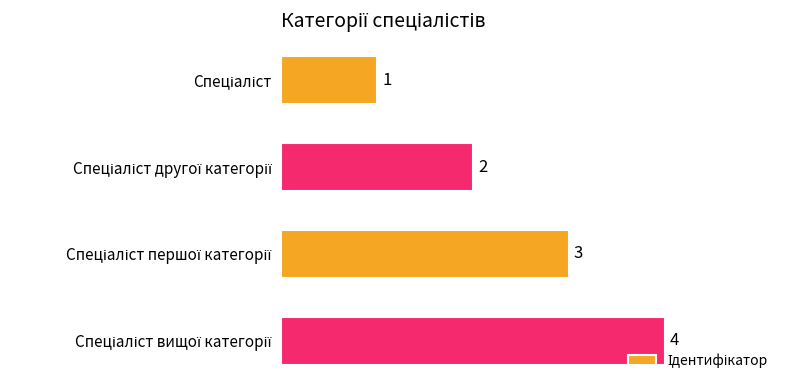

How many values are between 2 and 4?

3